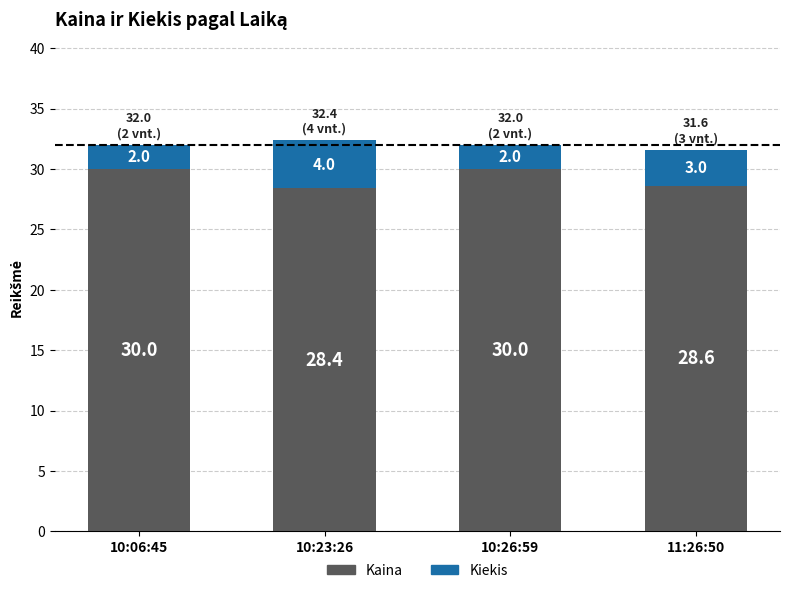

What is the highest value of the Kaina series?

30.0